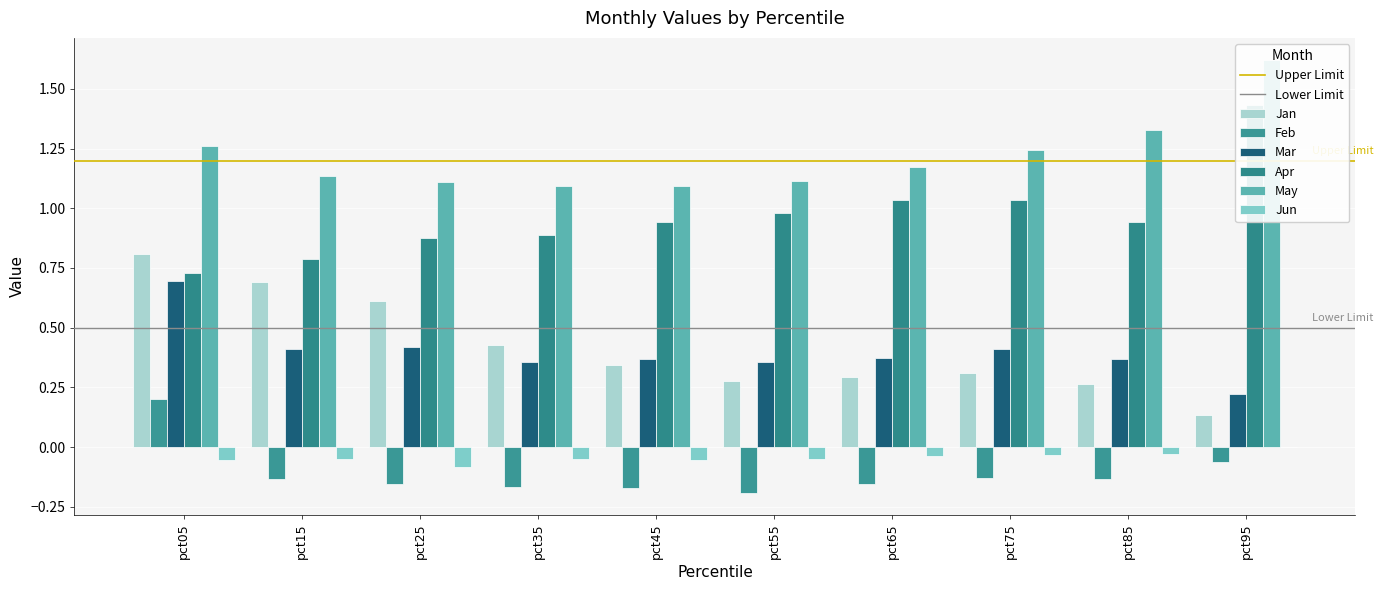

Reading right to left, extract all data points from this chart.

Jan: pct95=0.1	pct85=0.3	pct75=0.3	pct65=0.3	pct55=0.3	pct45=0.3	pct35=0.4	pct25=0.6	pct15=0.7	pct05=0.8
Feb: pct95=-0.1	pct85=-0.1	pct75=-0.1	pct65=-0.2	pct55=-0.2	pct45=-0.2	pct35=-0.2	pct25=-0.2	pct15=-0.1	pct05=0.2
Mar: pct95=0.2	pct85=0.4	pct75=0.4	pct65=0.4	pct55=0.4	pct45=0.4	pct35=0.4	pct25=0.4	pct15=0.4	pct05=0.7
Apr: pct95=1.4	pct85=0.9	pct75=1.0	pct65=1.0	pct55=1.0	pct45=0.9	pct35=0.9	pct25=0.9	pct15=0.8	pct05=0.7
May: pct95=1.6	pct85=1.3	pct75=1.2	pct65=1.2	pct55=1.1	pct45=1.1	pct35=1.1	pct25=1.1	pct15=1.1	pct05=1.3
Jun: pct95=0.0	pct85=-0.0	pct75=-0.0	pct65=-0.0	pct55=-0.1	pct45=-0.1	pct35=-0.0	pct25=-0.1	pct15=-0.1	pct05=-0.1